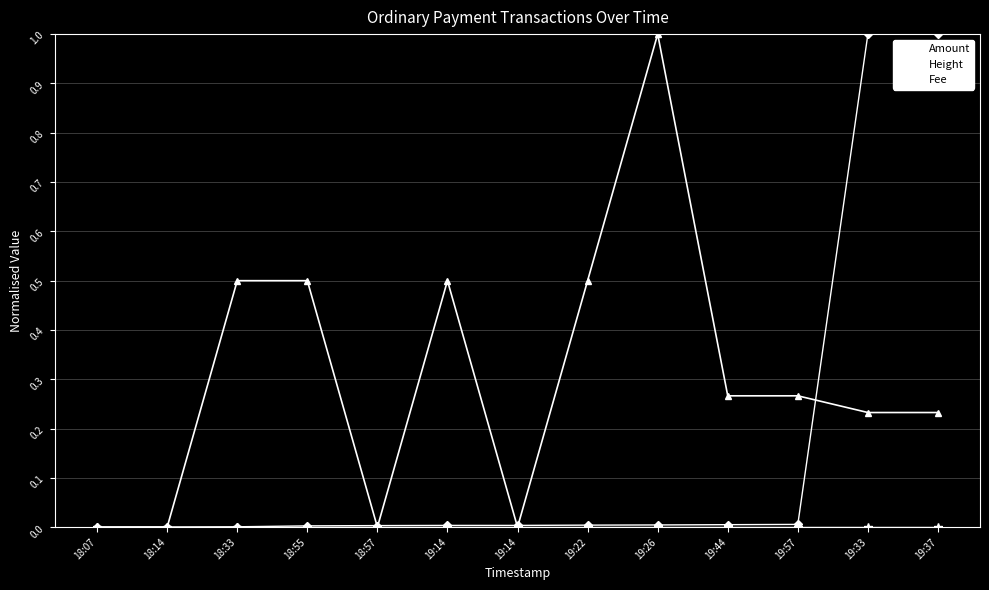

Which category has the lowest value across all series?

19:14